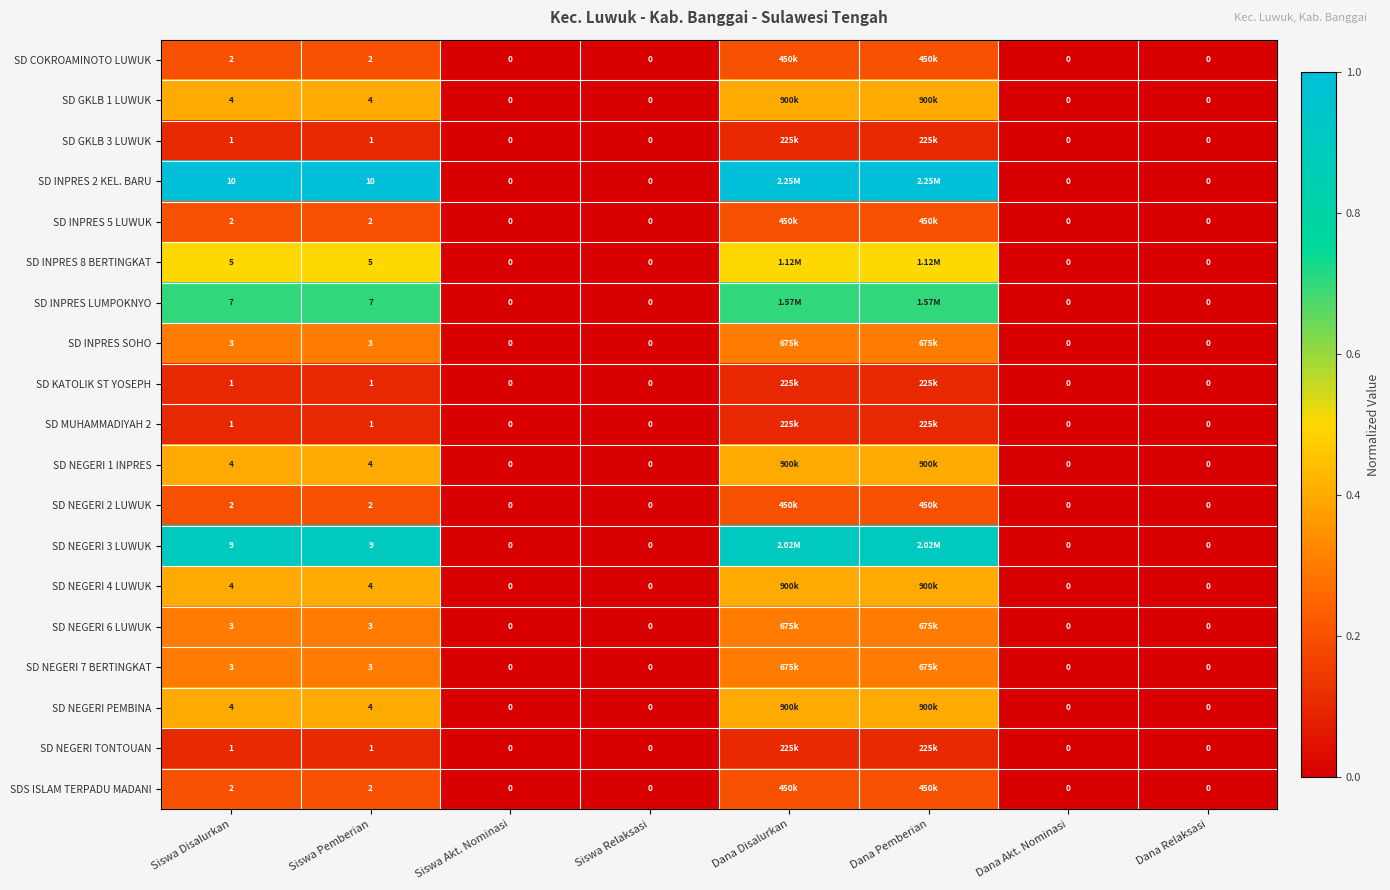

Is the value of SD NEGERI 7 BERTINGKAT at Siswa Relaksasi greater than the value of SD NEGERI 2 LUWUK at Siswa Disalurkan?

No